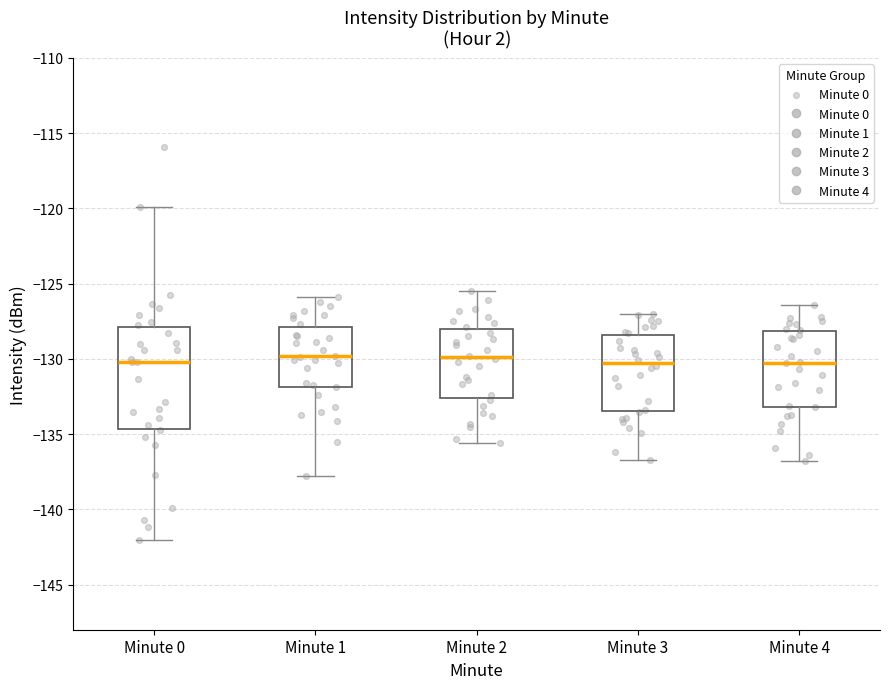

Reading left to right, transcribe this box plot: for each box, give where its median line is, the range the box spans, and where its two whiskers end, as read against the y-axis. The values are not printed on the chart, so give them approximately, as read against the axis.

Minute 0: median -130.0, box -134.5 to -128.0, whiskers -142.0 to -120.0
Minute 1: median -130.0, box -132.0 to -128.0, whiskers -138.0 to -126.0
Minute 2: median -130.0, box -132.5 to -128.0, whiskers -135.5 to -125.5
Minute 3: median -130.5, box -133.5 to -128.5, whiskers -136.5 to -127.0
Minute 4: median -130.0, box -133.0 to -128.0, whiskers -137.0 to -126.5